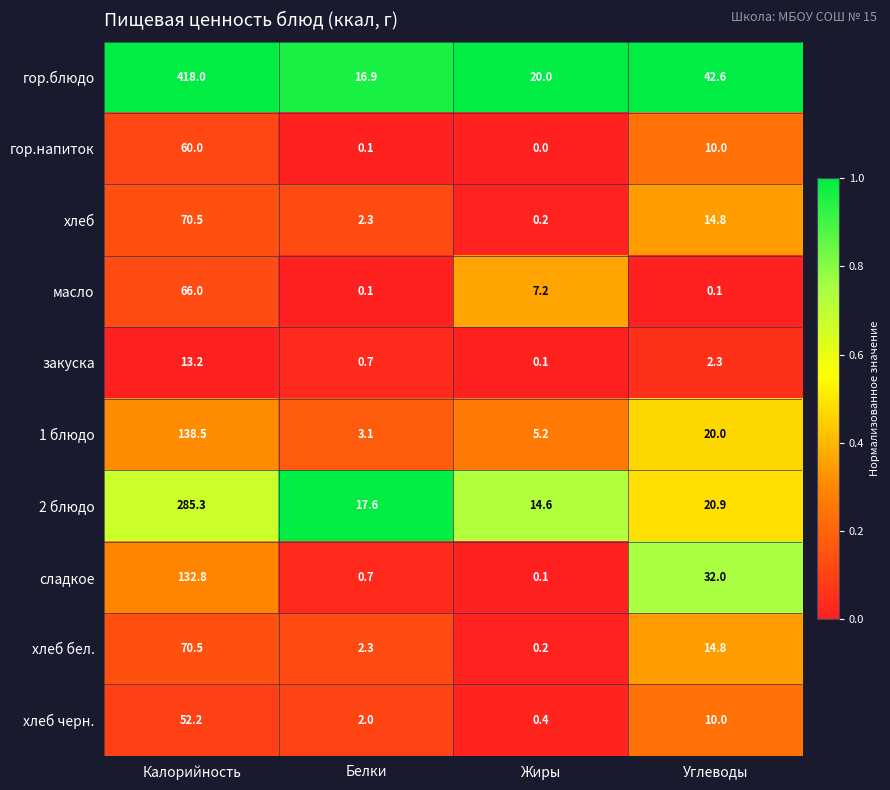

What is the greatest value displayed?

418.0